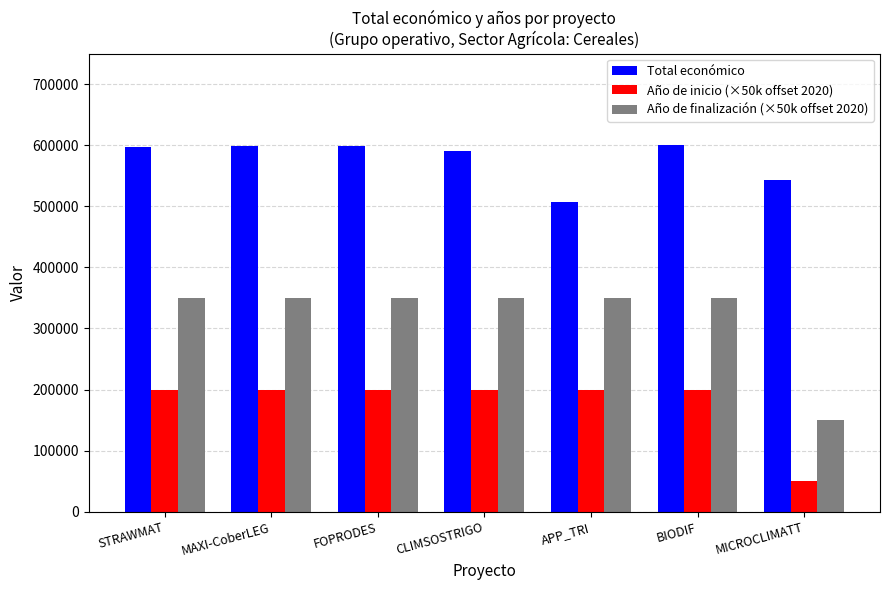

What is the difference between the second highest and second lowest values in the Total económico series?

55846